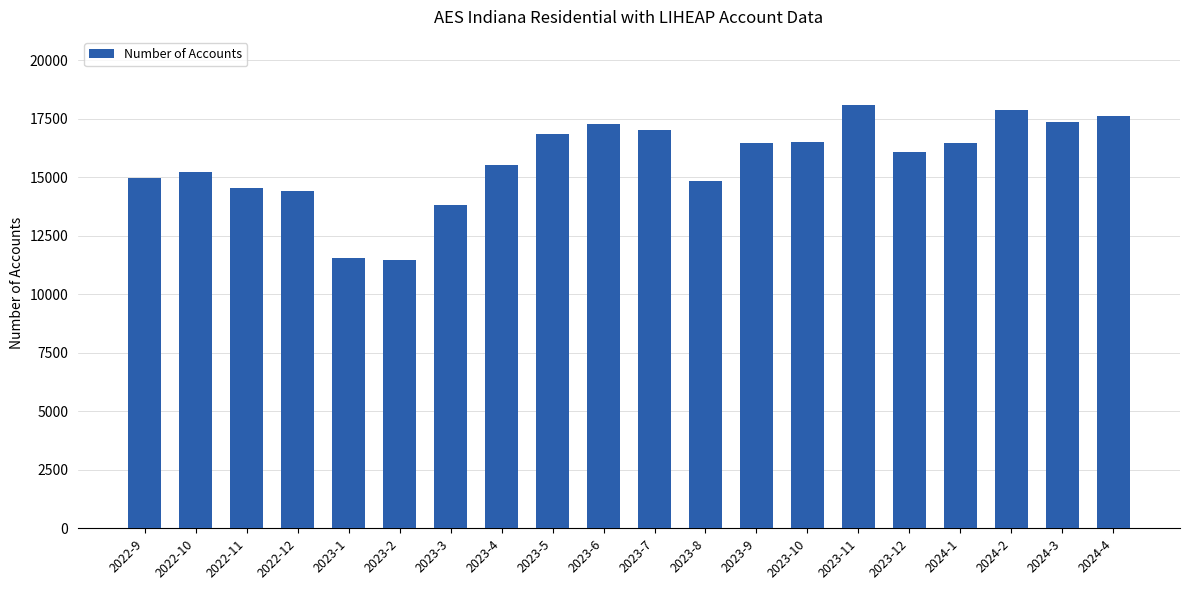

What is the maximum value shown in the chart?

18094